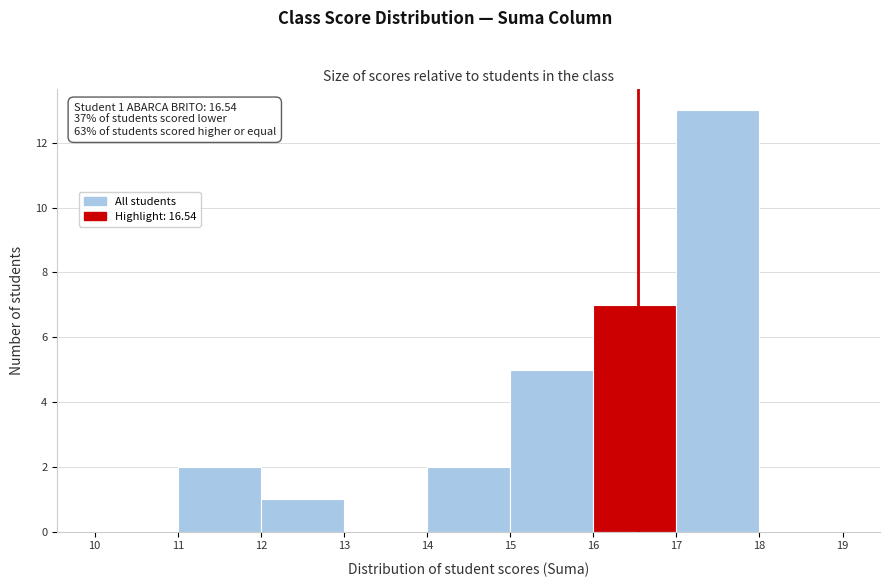

Over which range of the x-axis is the bar tallest?

17 to 18